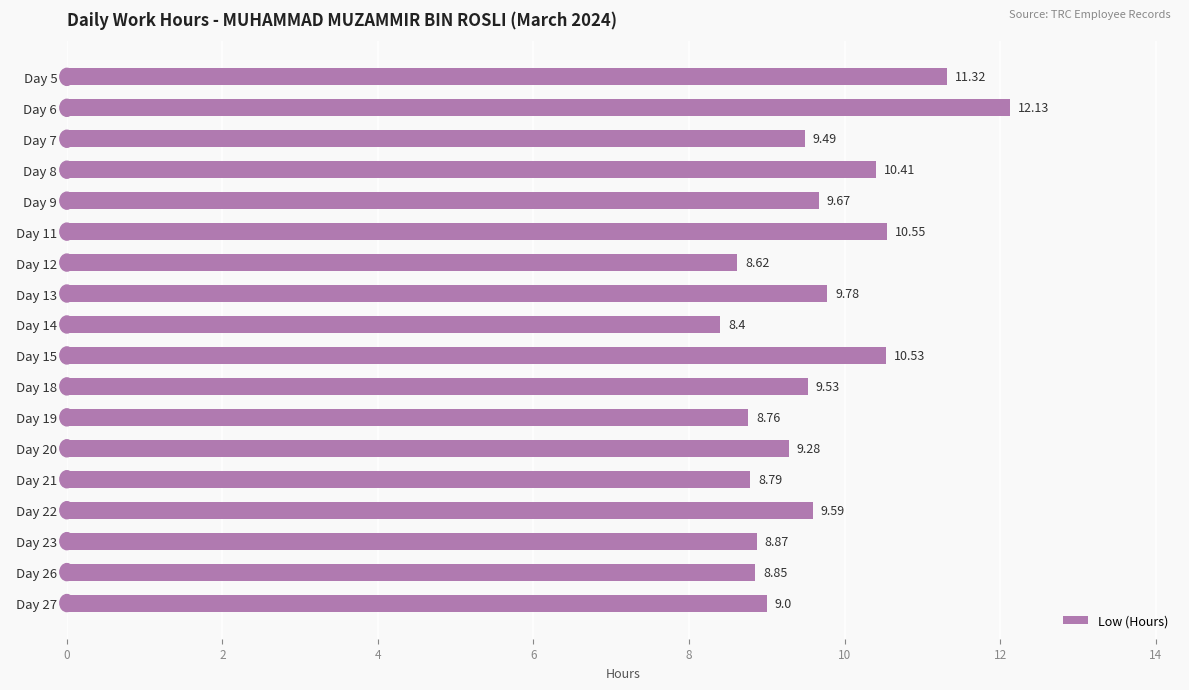

Rank the categories by value from lowest to highest.

  Day 14,   Day 12,   Day 19,   Day 21,   Day 26,   Day 23,   Day 27,   Day 20,   Day 7,   Day 18,   Day 22,   Day 9,   Day 13,   Day 8,   Day 15,   Day 11,   Day 5,   Day 6